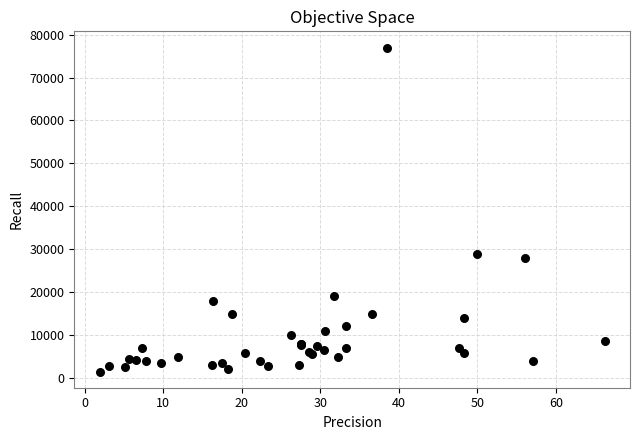

What Y value in the scatter plot is closest to 39250?

29000